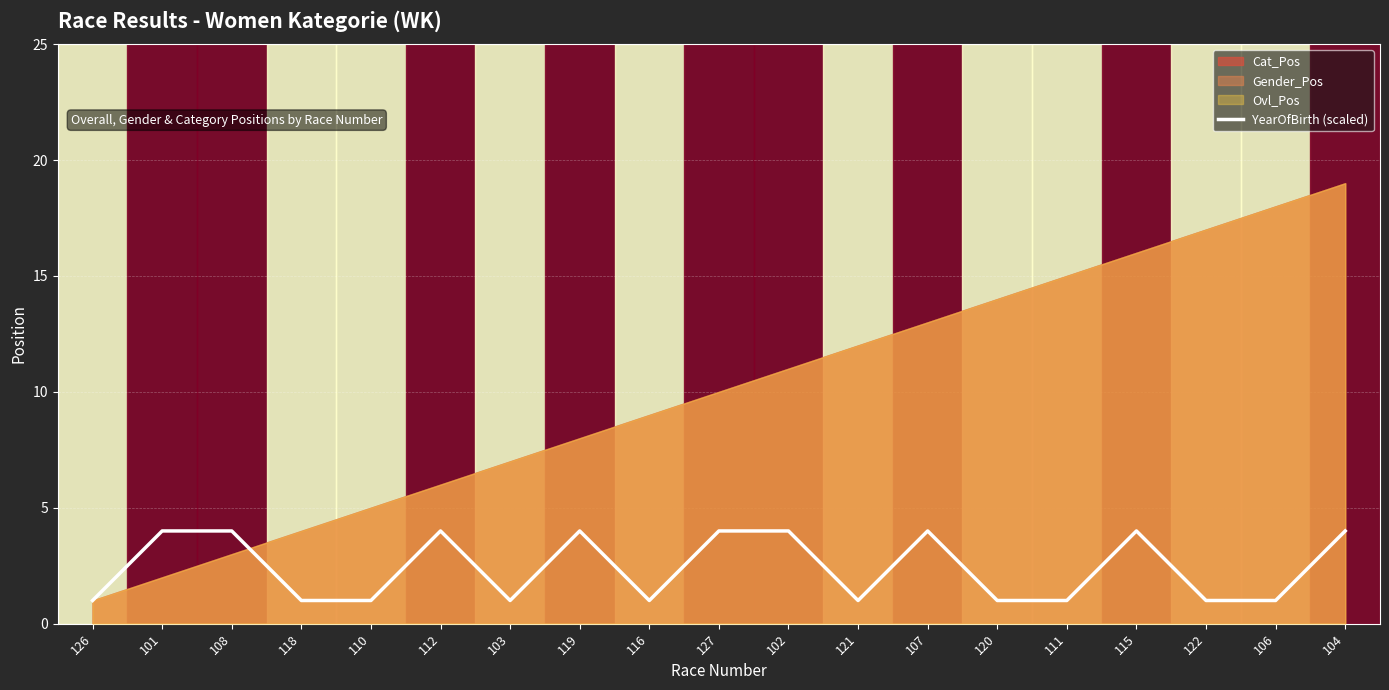

Reading left to right, what are all the values shown in this chart?

126=1	101=4	108=4	118=1	110=1	112=4	103=1	119=4	116=1	127=4	102=4	121=1	107=4	120=1	111=1	115=4	122=1	106=1	104=4